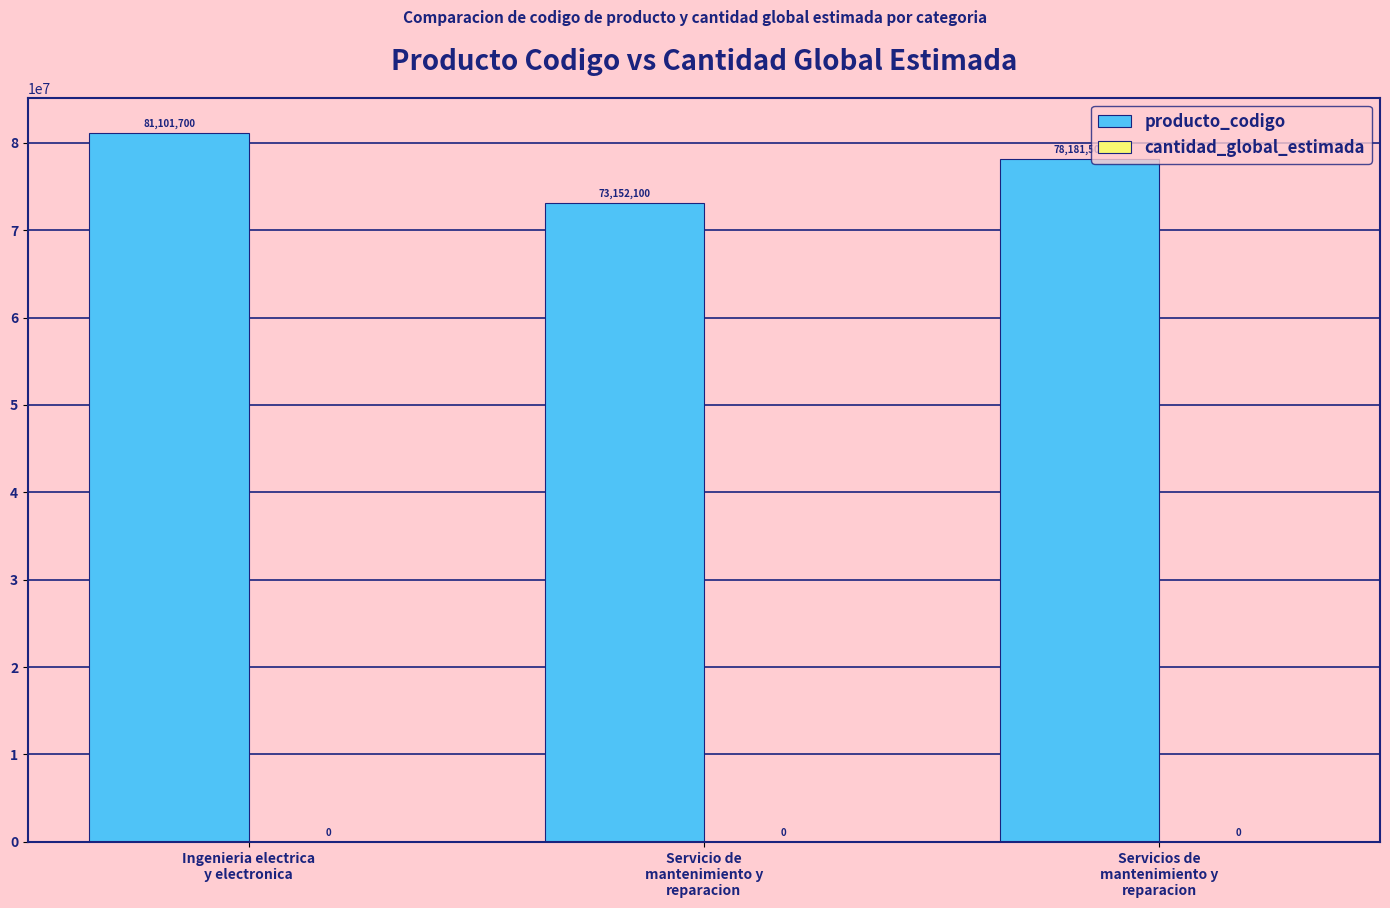

What is the value of the 2nd bar from the left?

73152100